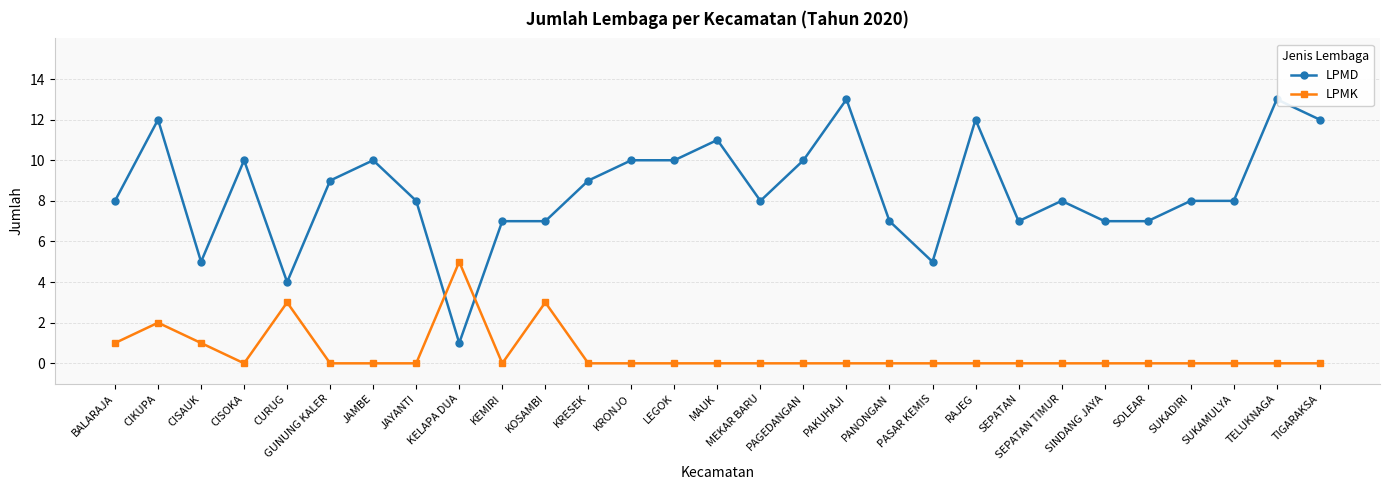

What is the difference between the LPMD values at SUKADIRI and PASAR KEMIS?

3